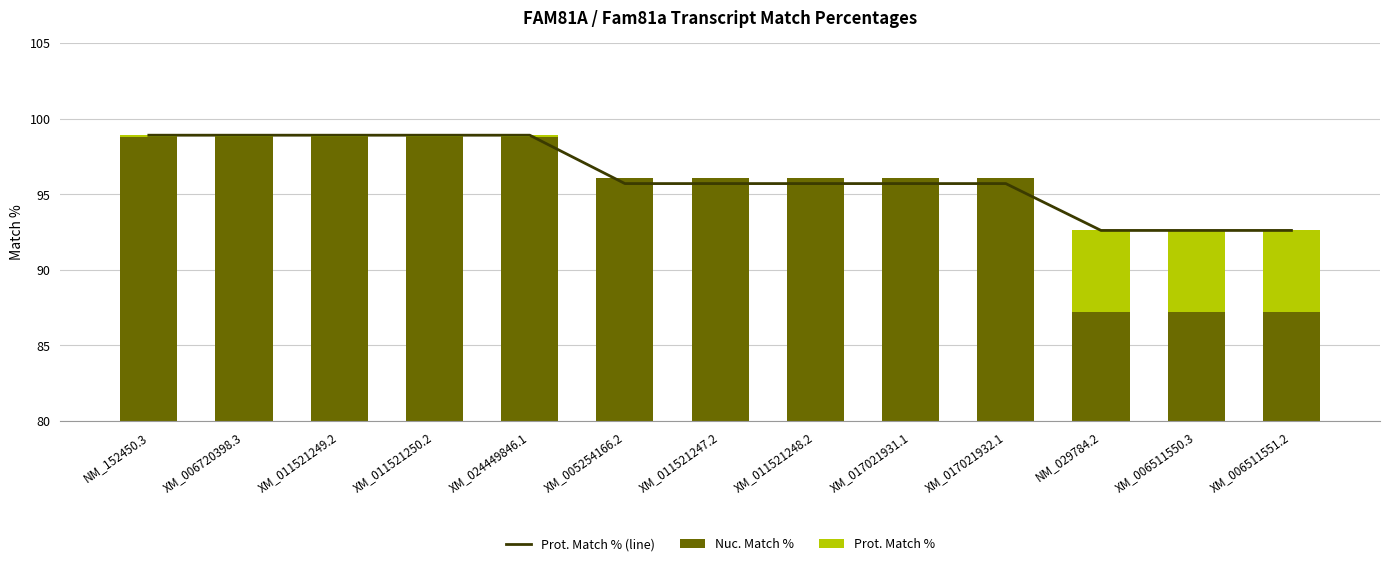

The value of Prot. Match % (line) at NM_029784.2 is 92.6. True or false?

True